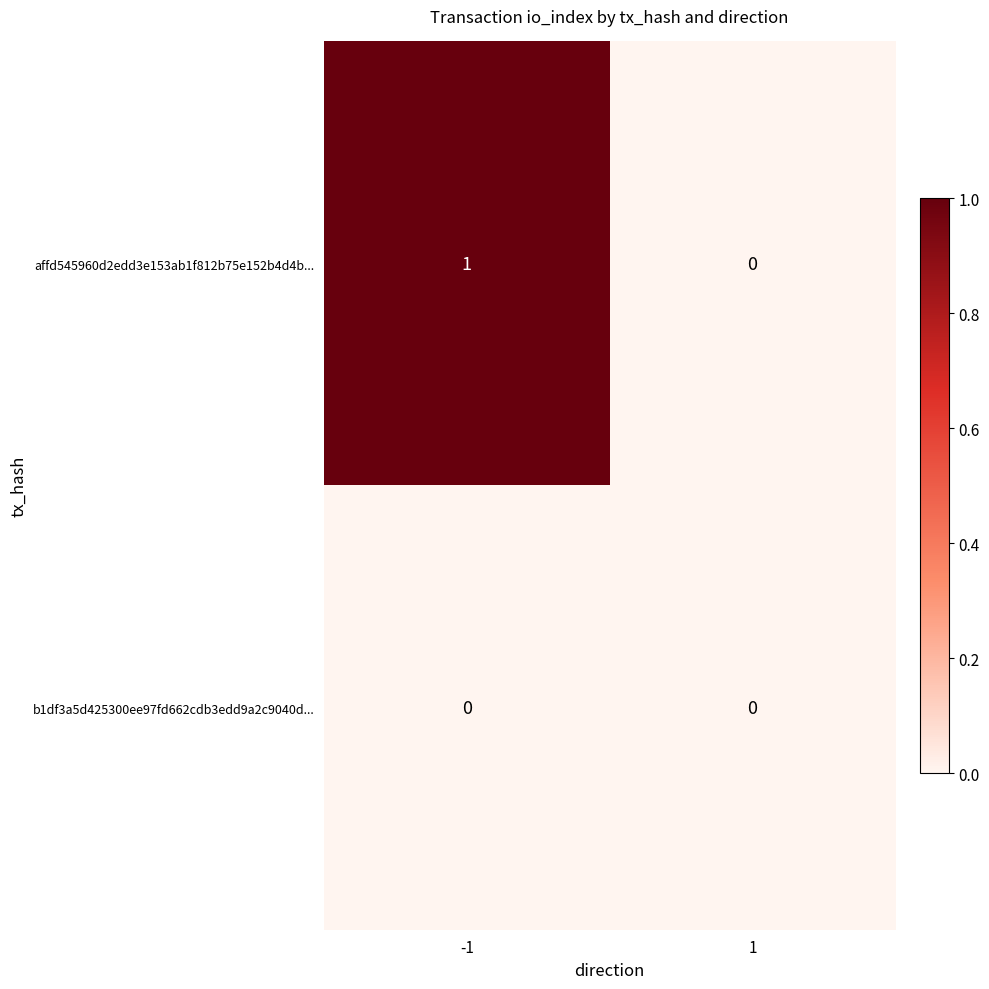

Is it true that b1df3a5d425300ee97fd662cdb3edd9a2c9040d... equals 0 at -1?

True